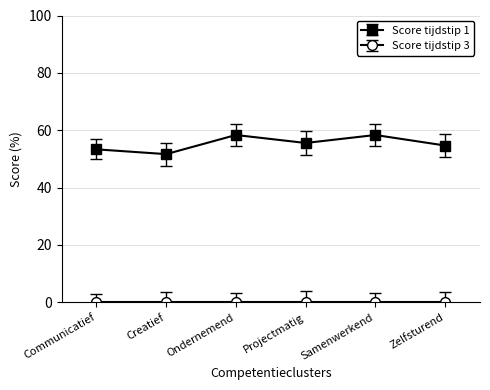

What is the label of the 5th point from the right?

Creatief